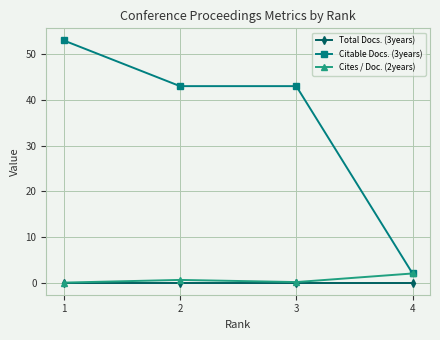

True or false: Citable Docs. (3years) has more than 2 points higher than both neighbors.

False